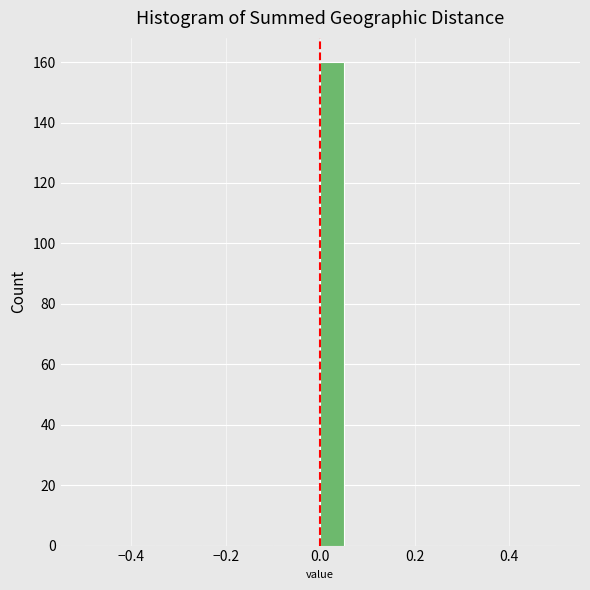

Read against the x-axis, roughly where is the centre of the tallest bar?

0.02